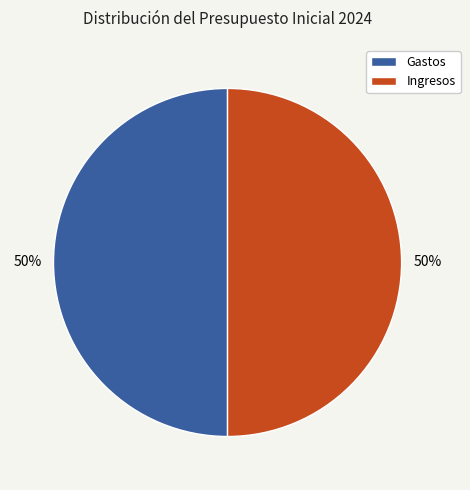

Is the sum of Ingresos and Gastos greater than half?

Yes